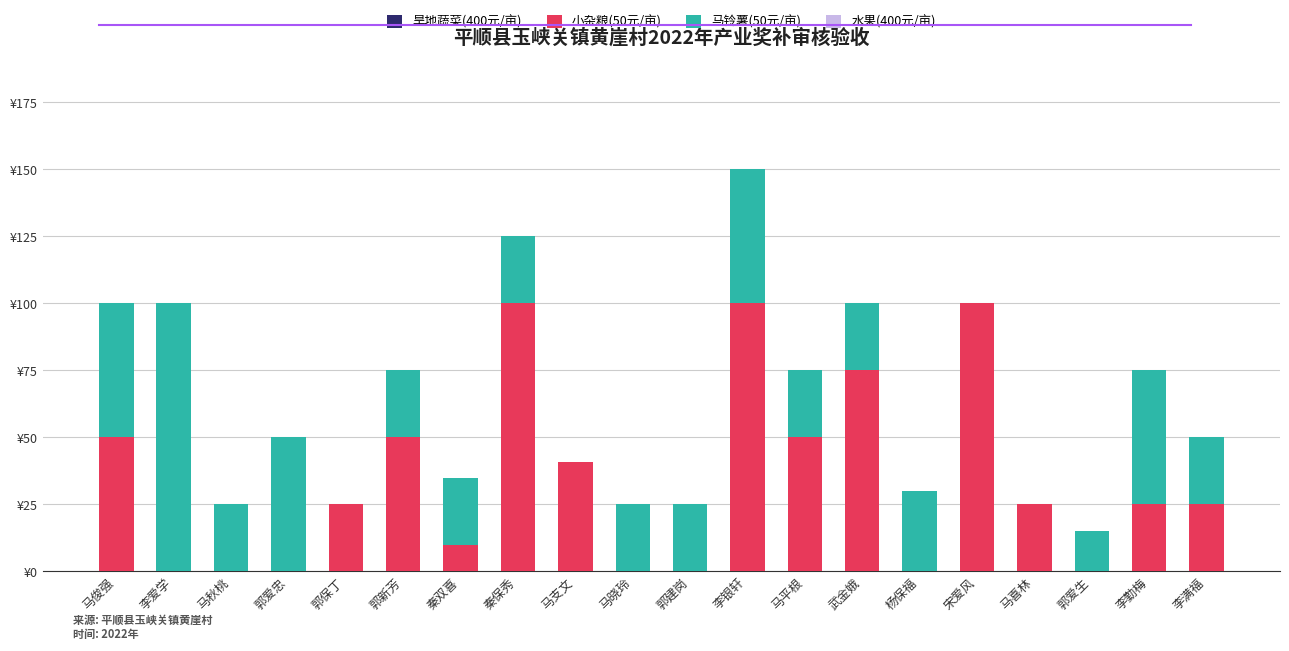

Are the bars horizontal?

No